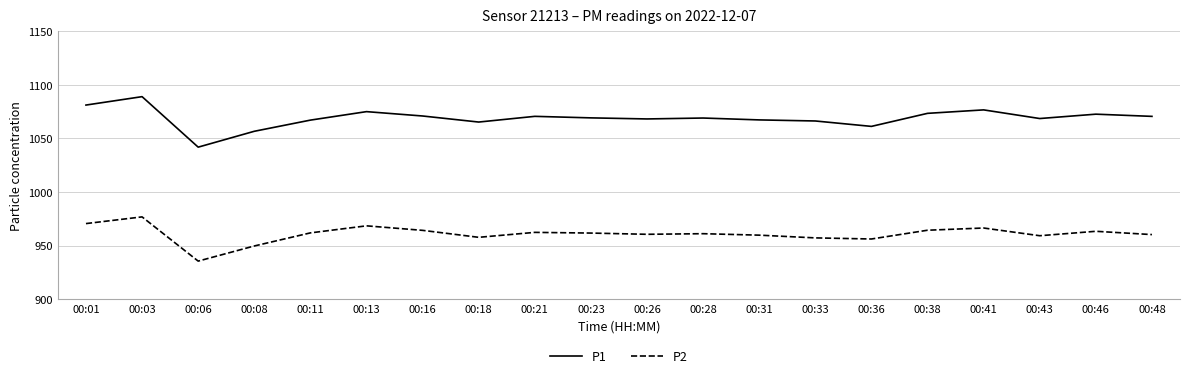

In P2, how many points are lower than both neighbors (excluding endpoints)?

5